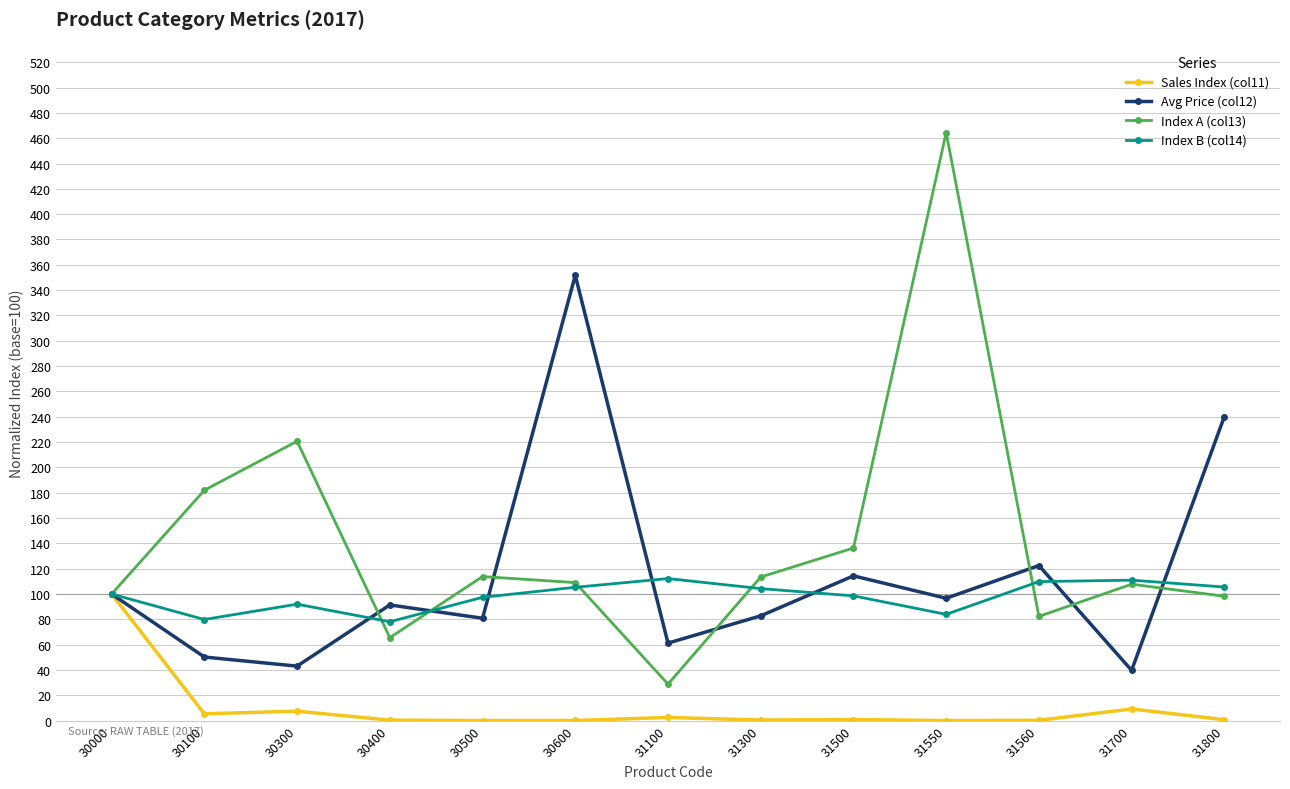

What are all the series names shown in the legend?

Sales Index (col11), Avg Price (col12), Index A (col13), Index B (col14)